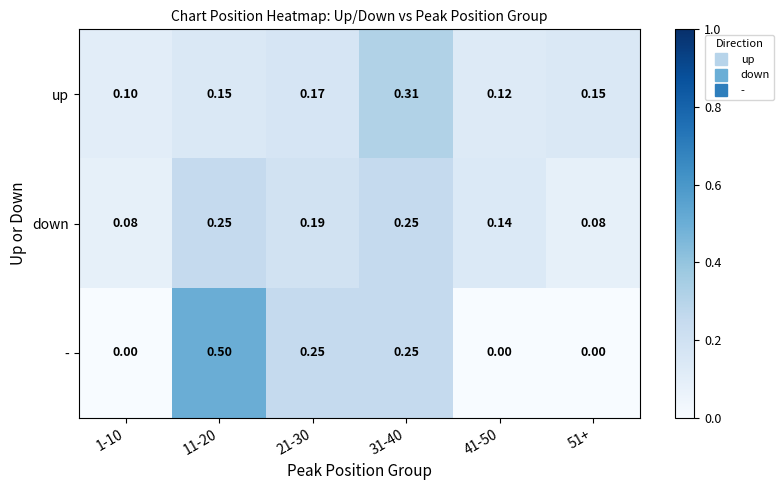

At how many categories does at least one series exceed 0?

6